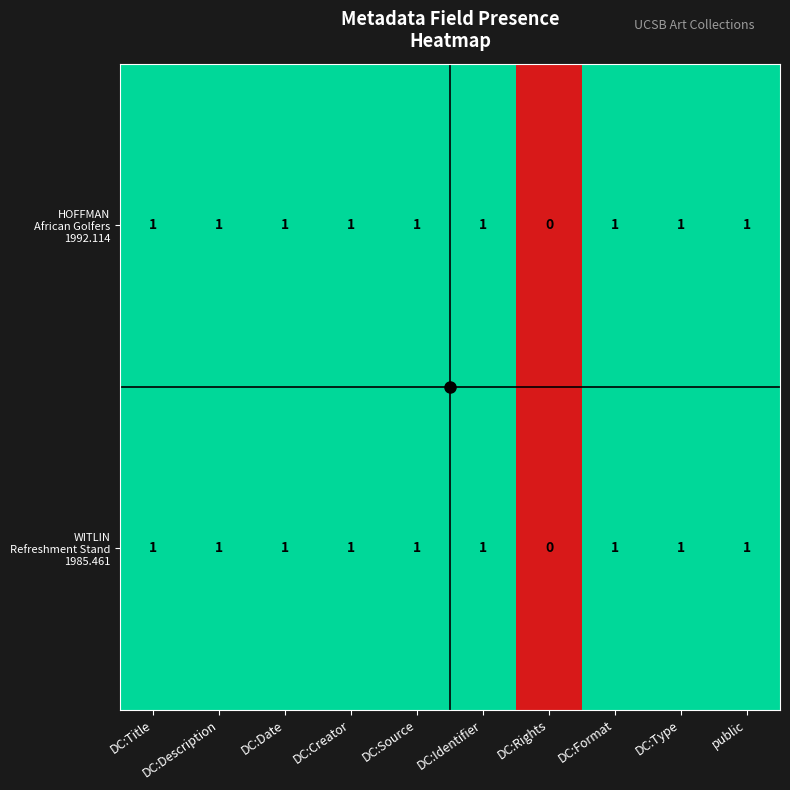

Which label corresponds to the smallest value in the chart?

DC:Rights